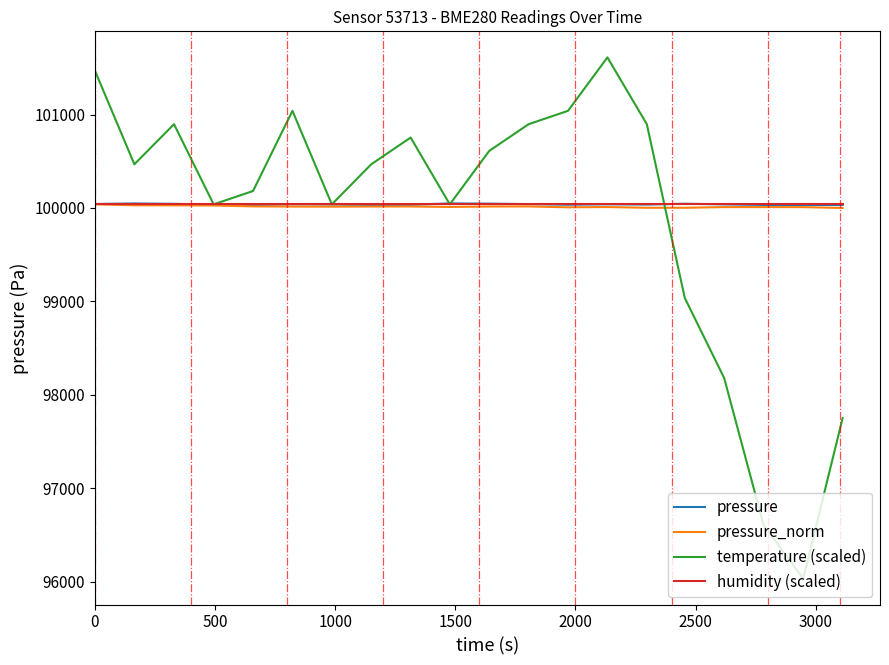

What is the lowest value of the pressure_norm series?

100000.1